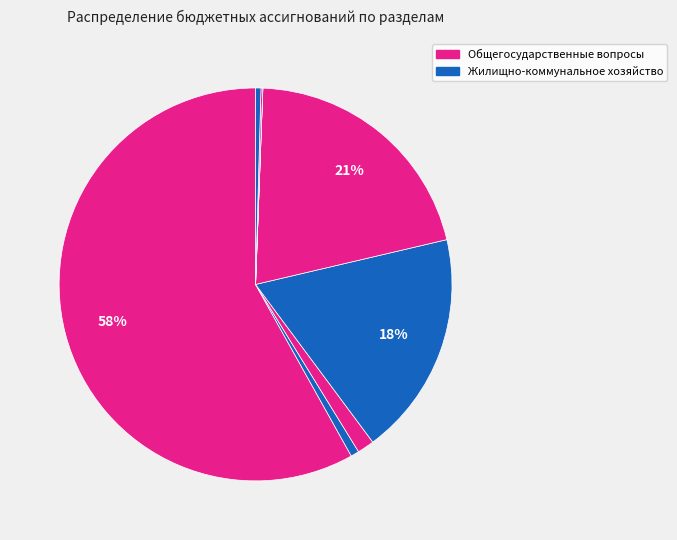

How many segments does this pie chart have?

8